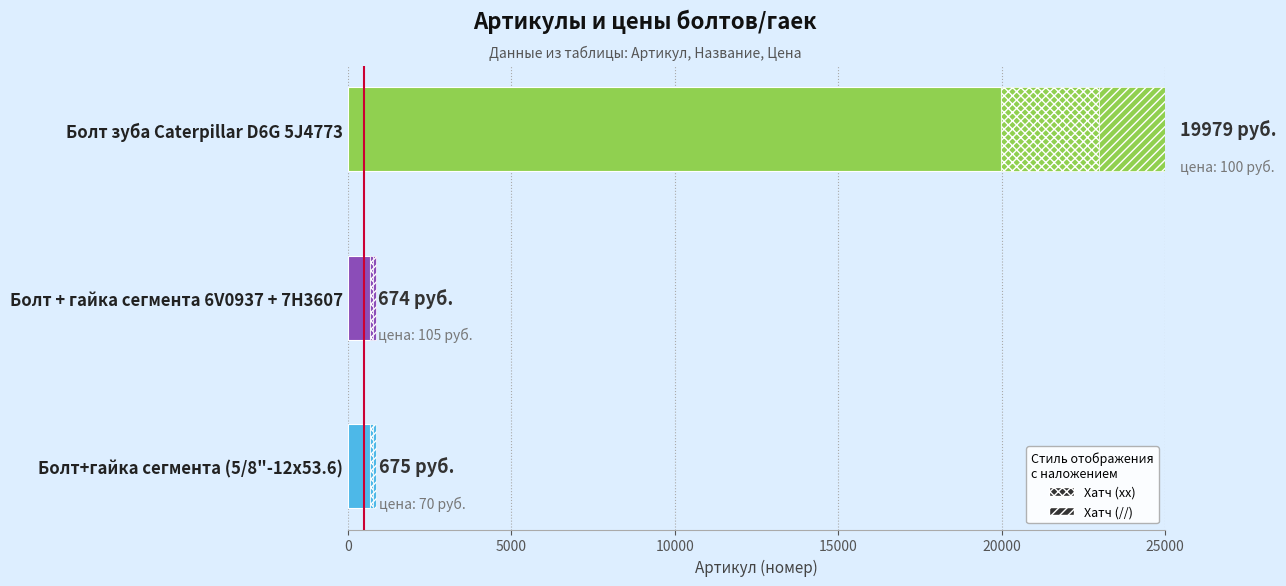

What is the average value?

7109